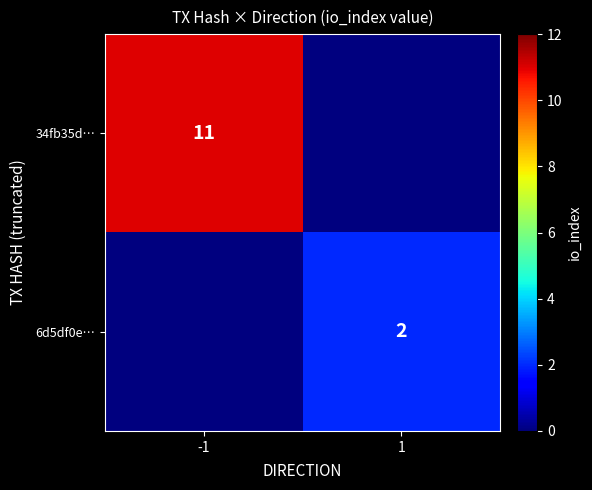

The 6d5df0e… series shows 2 at 1. True or false?

True